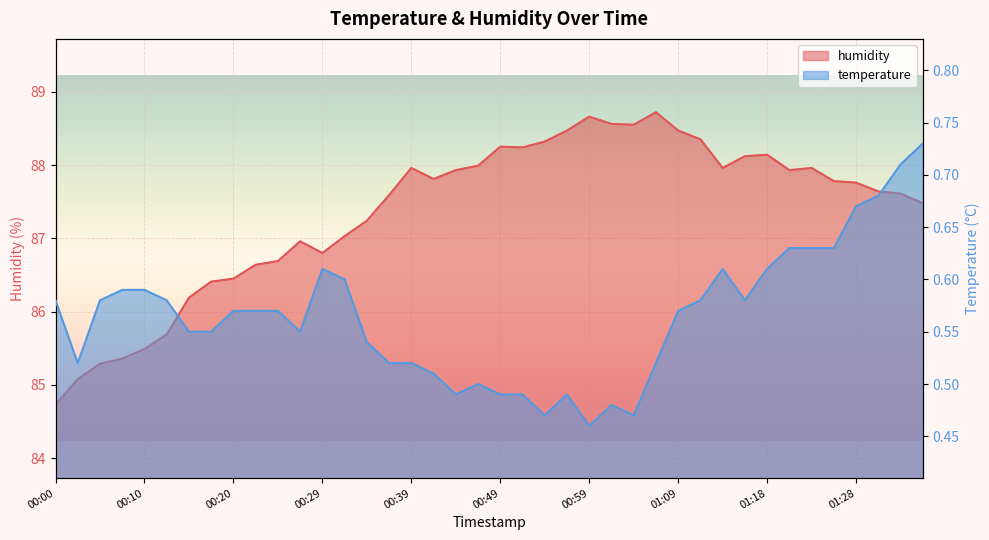

Between 00:37 and 01:26, which is larger?

01:26